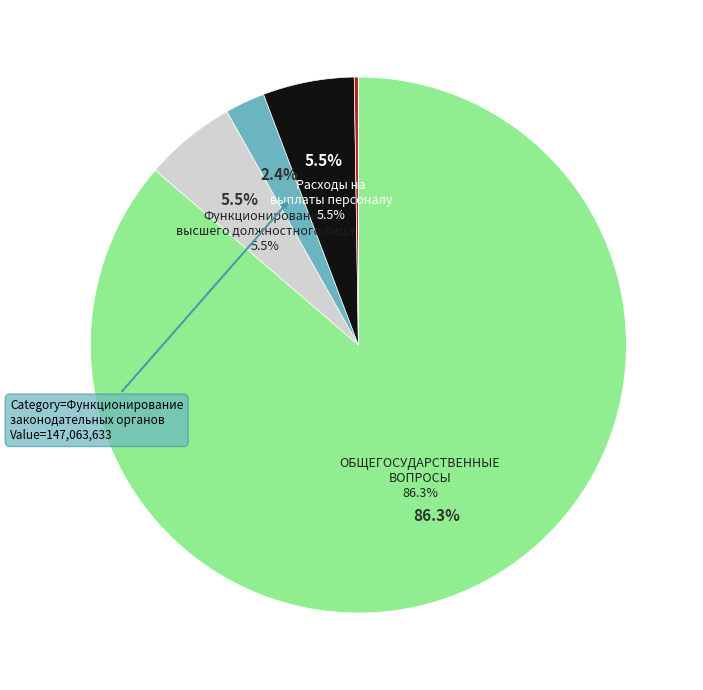

How many segments does this pie chart have?

7